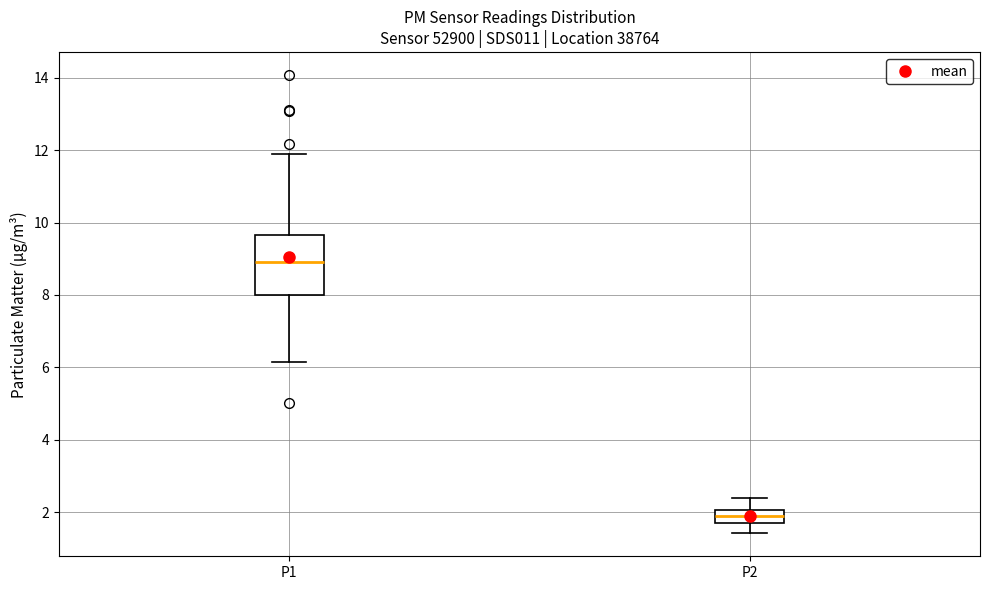

Where is the lower edge of the box for P1 on the y-axis? The values are not printed on the chart, so give them approximately, as read against the axis.

8.0